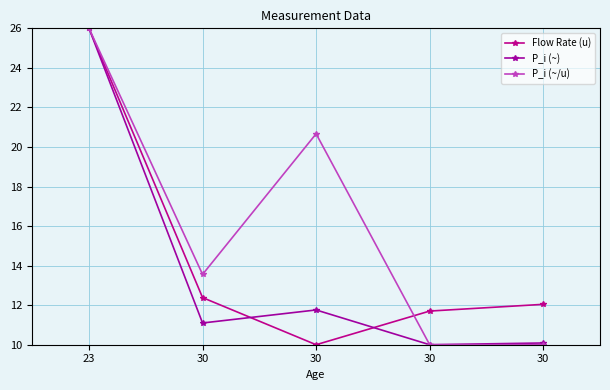

Is this an area chart (filled region under the line)?

No